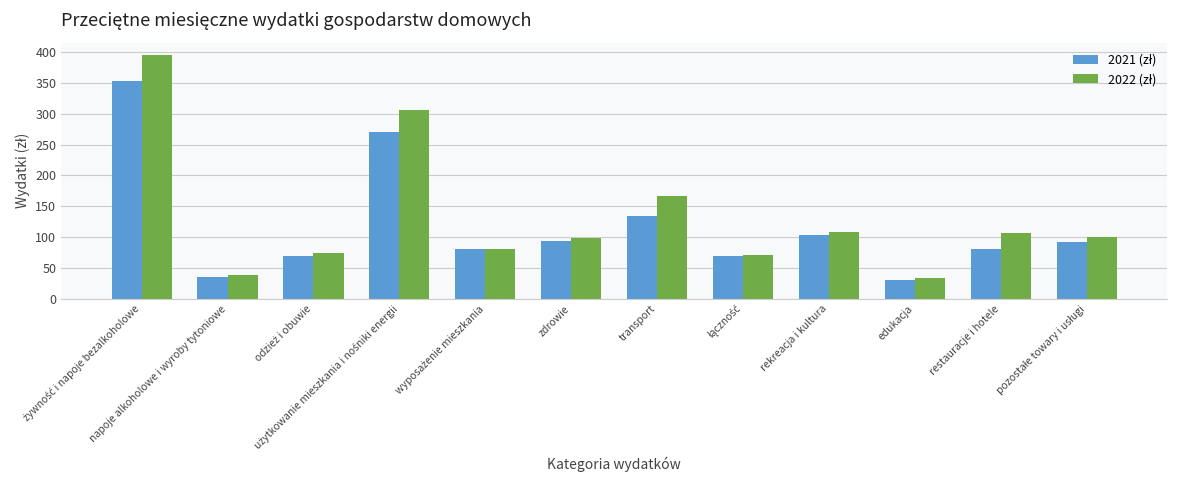

How many bars are there in each group?

2